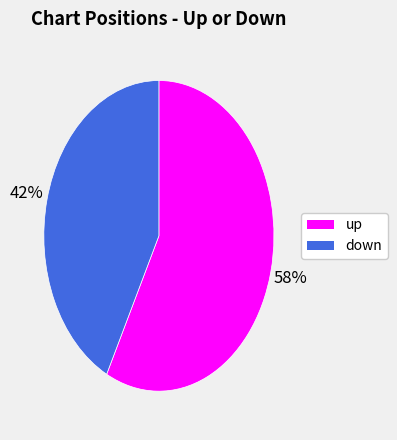

Do down and up together represent more than half of the pie?

Yes